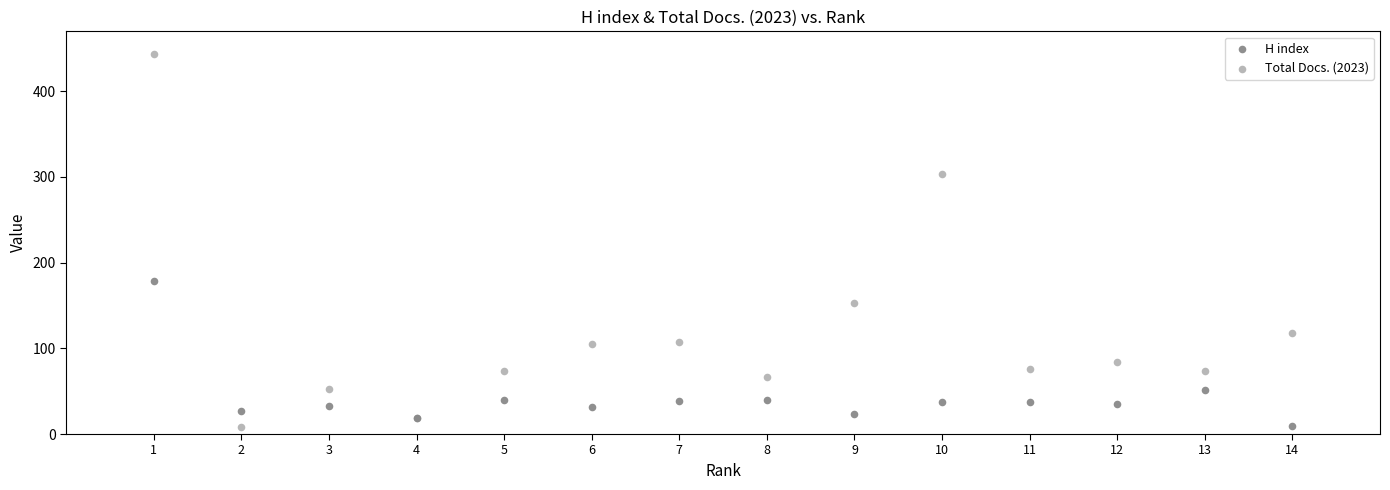

What is the X range (max minus min) for the scatter plot?

13